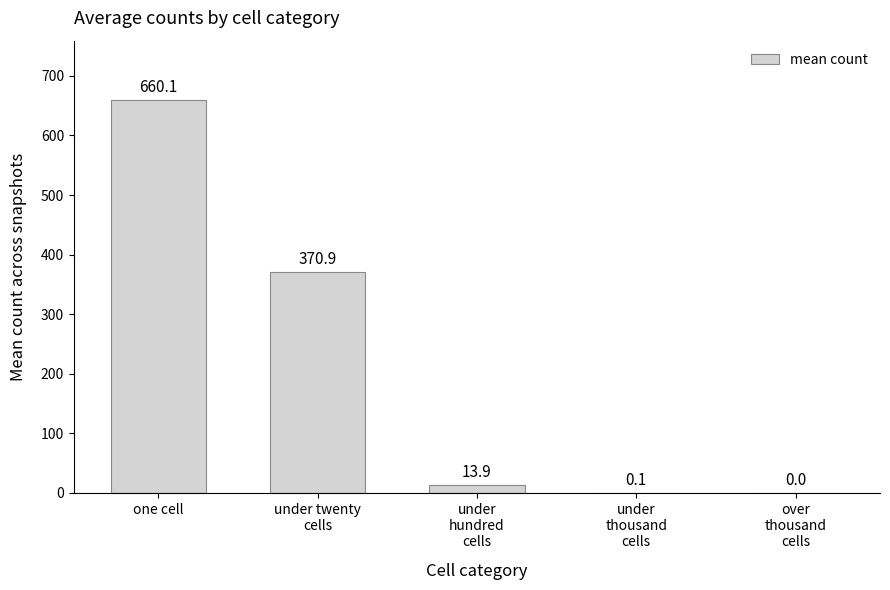

At which label does the data first exceed 13?

one cell